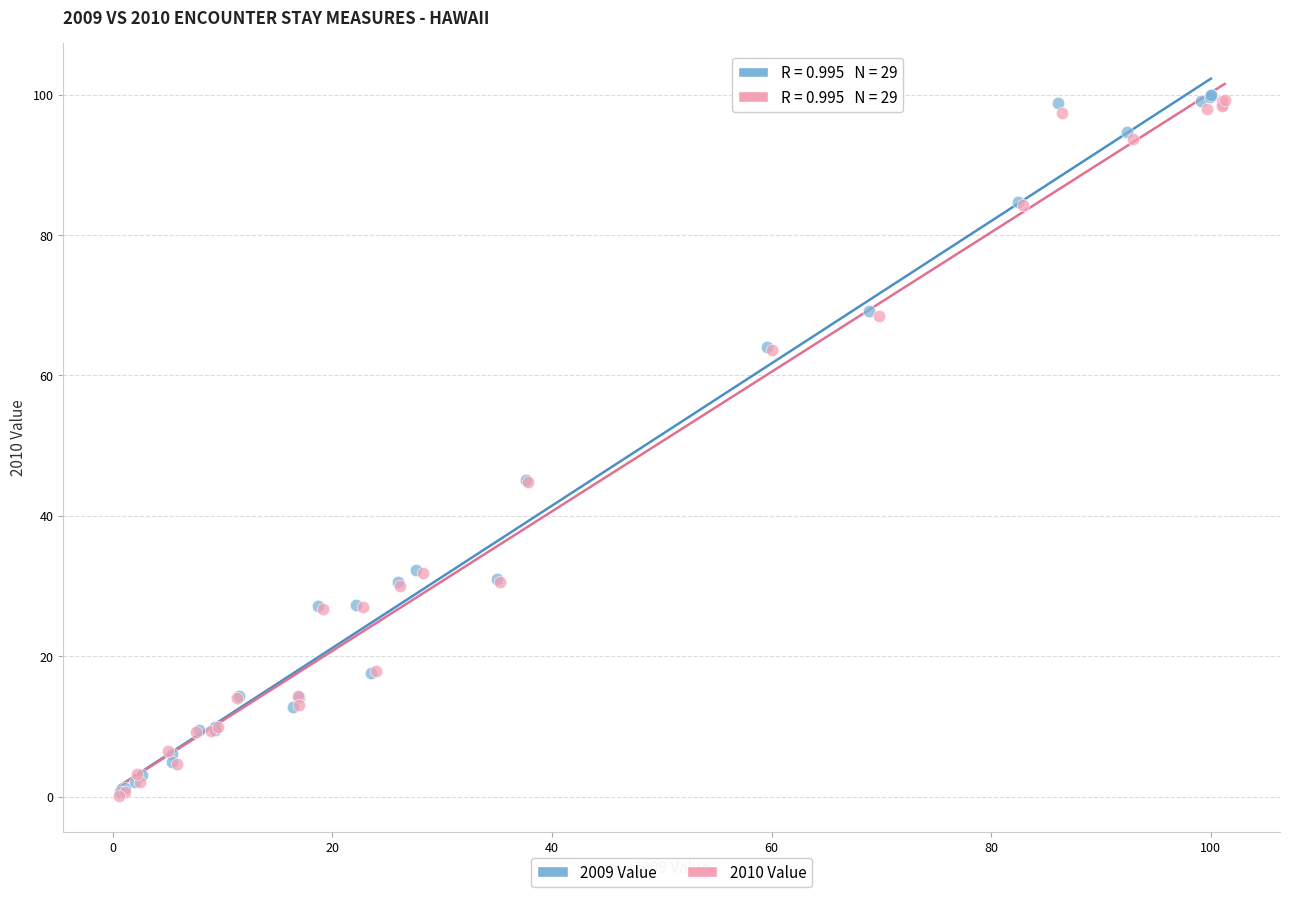

Which series reaches the maximum Y coordinate?

2009 Value